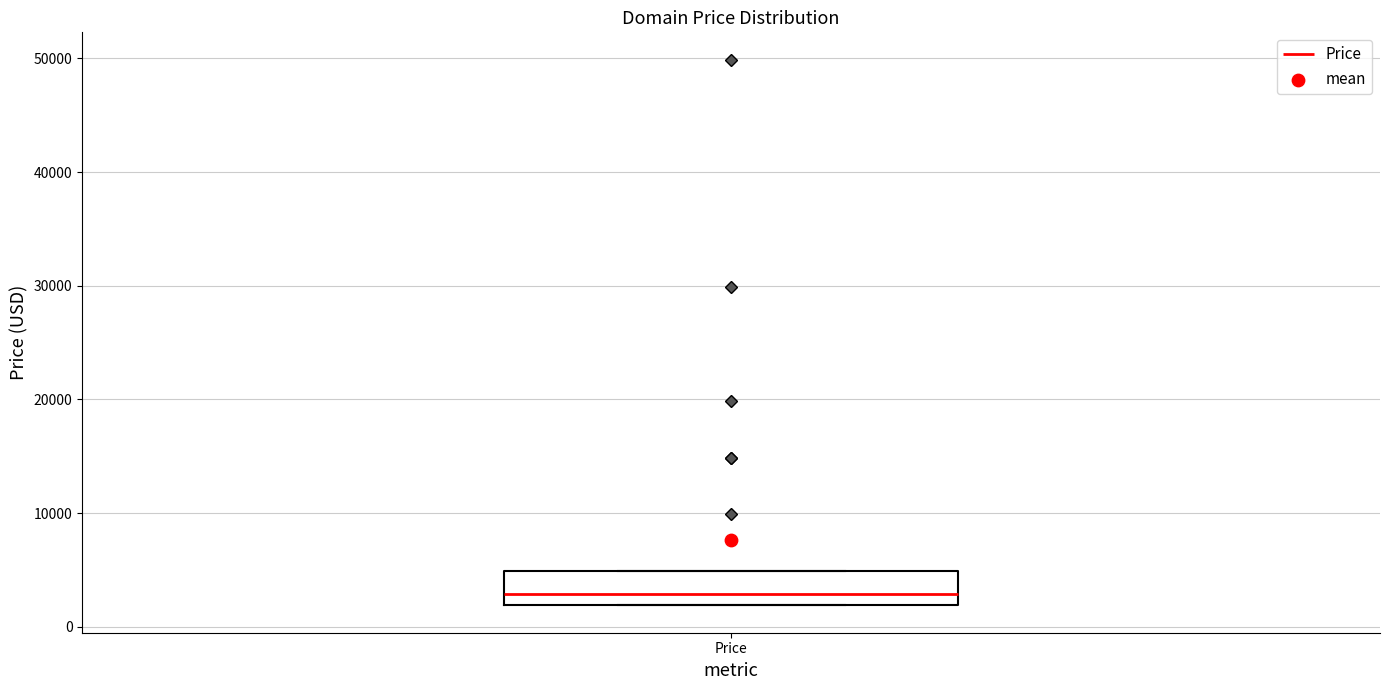

Transcribe this box plot: give where the median line is, the range the box spans, and where the two whiskers end, as read against the y-axis. The values are not printed on the chart, so give them approximately, as read against the axis.

median 3000, box 2000 to 5000, whiskers 2000 to 5000